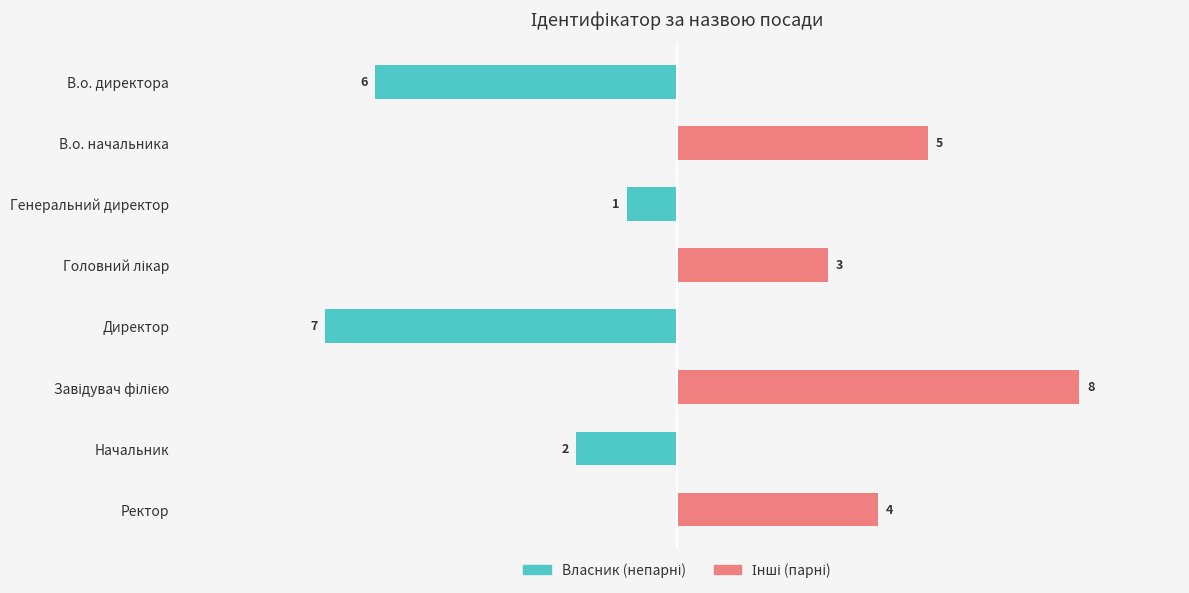

Does the chart contain stacked bars?

No